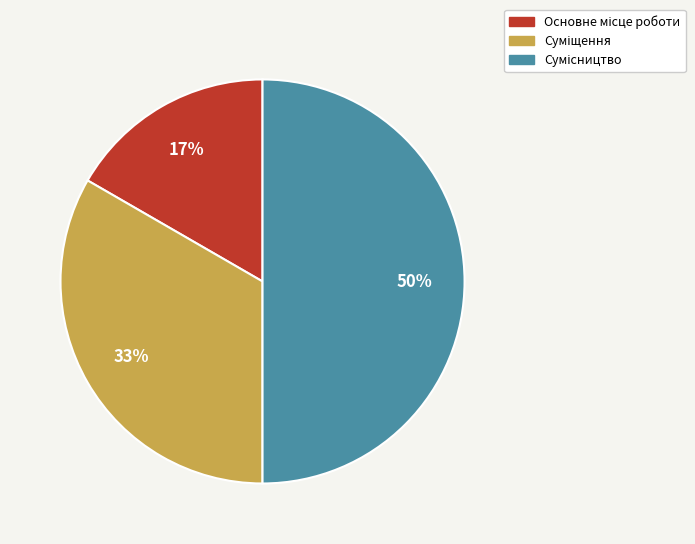

To the nearest percent, what is the difference between the largest and smallest slice percentages?

33%